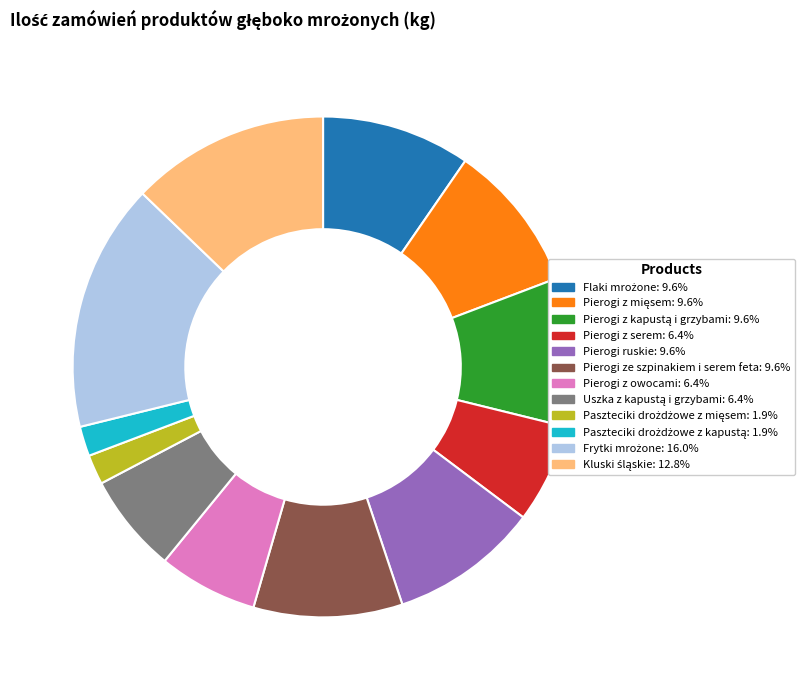

What is the ratio of the value at Pierogi ze szpinakiem i serem feta to the value at Pierogi z owocami?

1.5